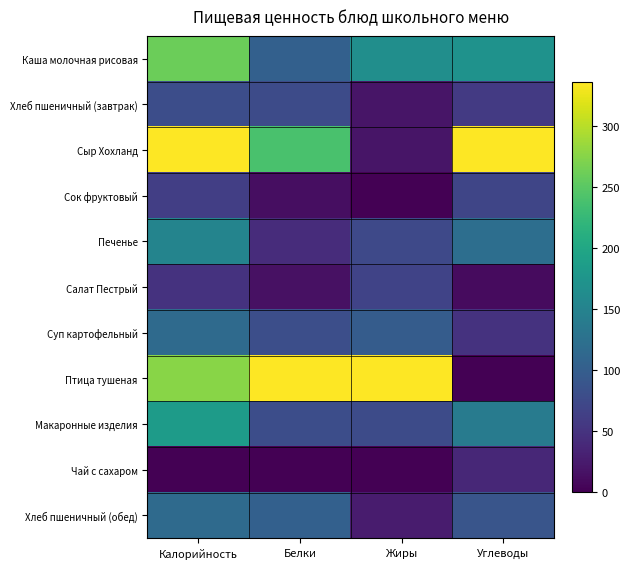

Between Углеводы and Калорийность, which is larger?

Калорийность